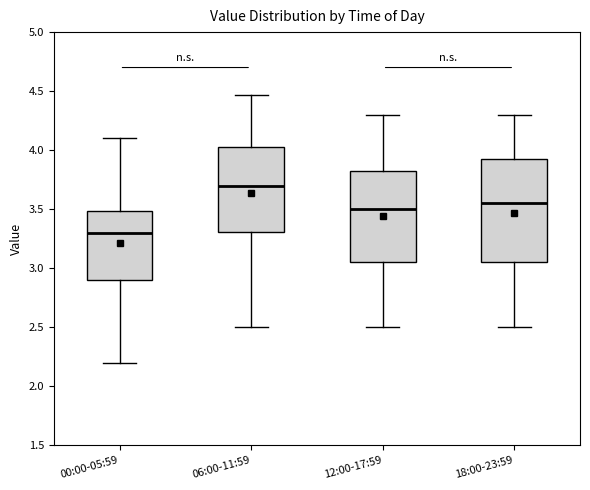

Where does the median line of the box for 00:00-05:59 sit on the y-axis? The values are not printed on the chart, so give them approximately, as read against the axis.

3.30